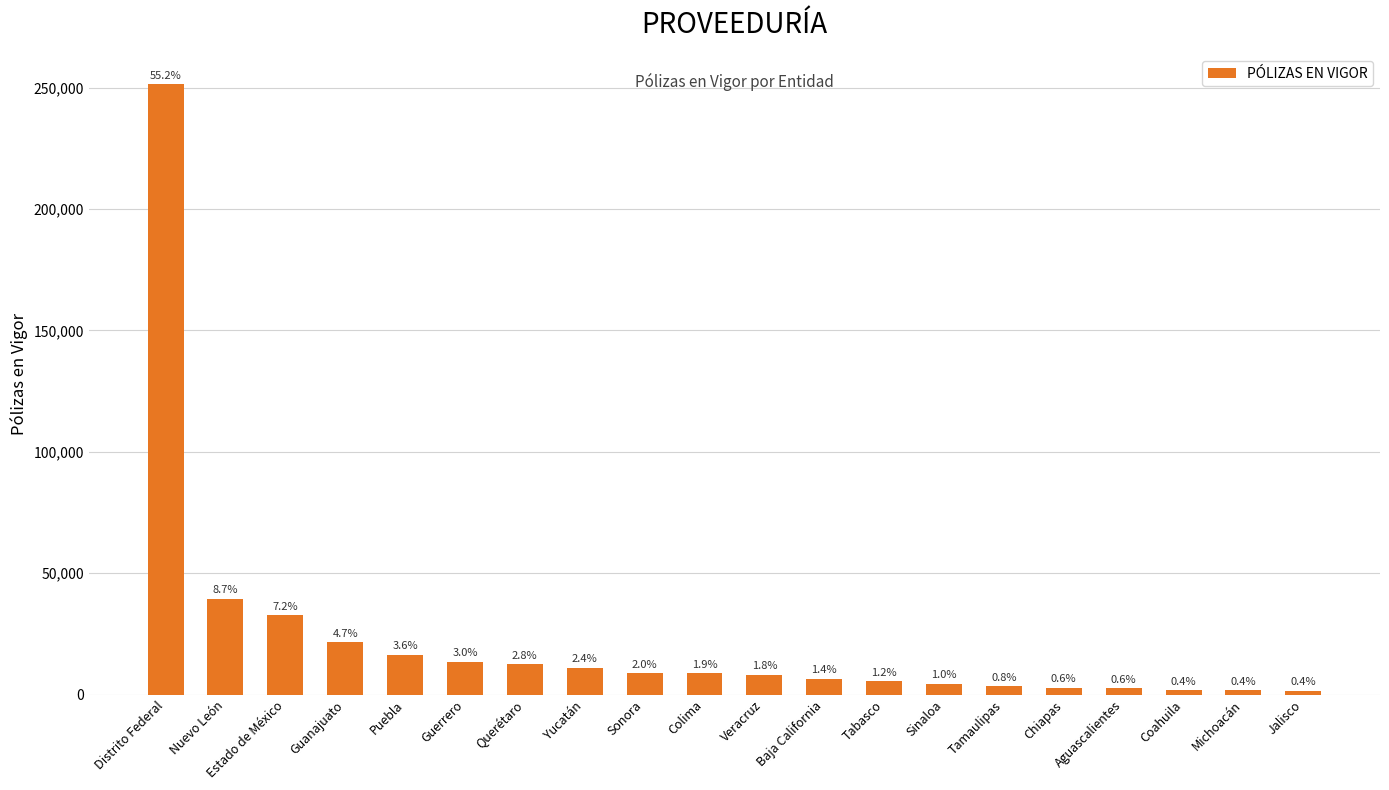

List the labels in order of value, largest first.

Distrito Federal, Nuevo León, Estado de México, Guanajuato, Puebla, Guerrero, Querétaro, Yucatán, Sonora, Colima, Veracruz, Baja California, Tabasco, Sinaloa, Tamaulipas, Chiapas, Aguascalientes, Coahuila, Michoacán, Jalisco